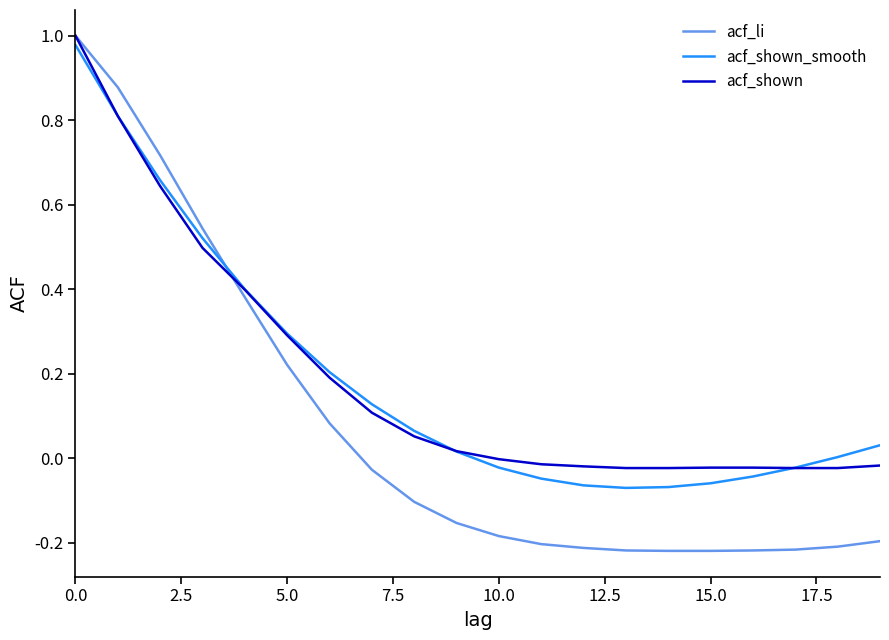

Which series has the widest spread of values?

acf_li